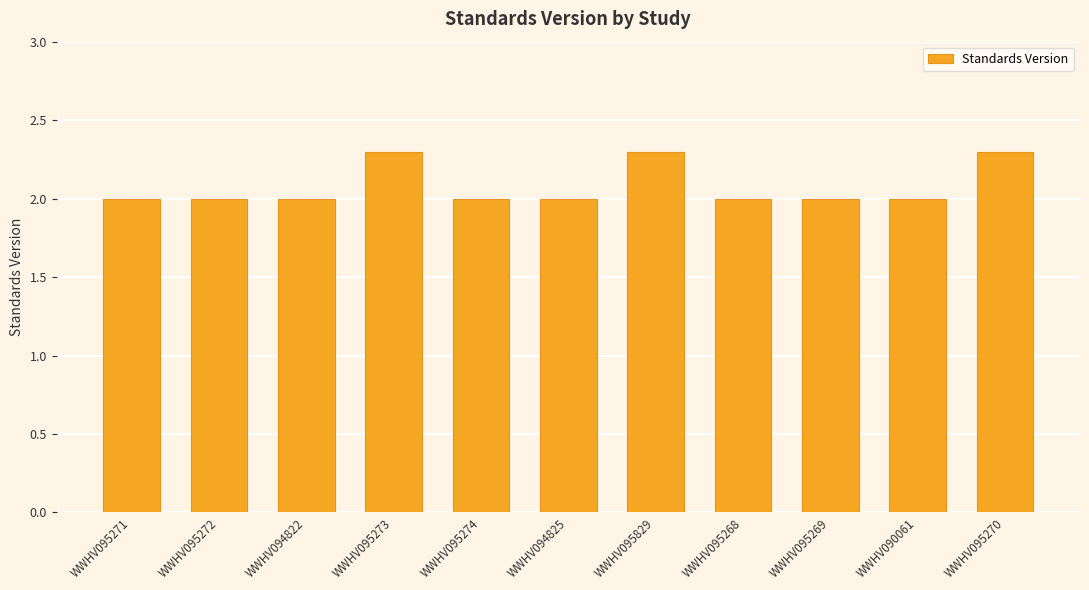

What is the greatest value displayed?

2.3